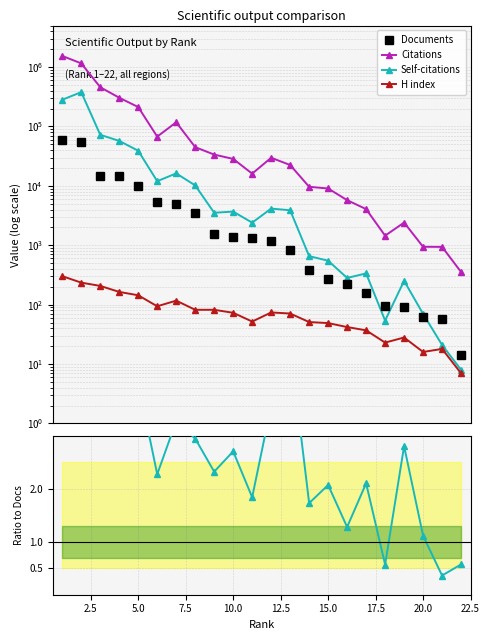

What is the value of the Self-citations point at the 22nd from the left?

8